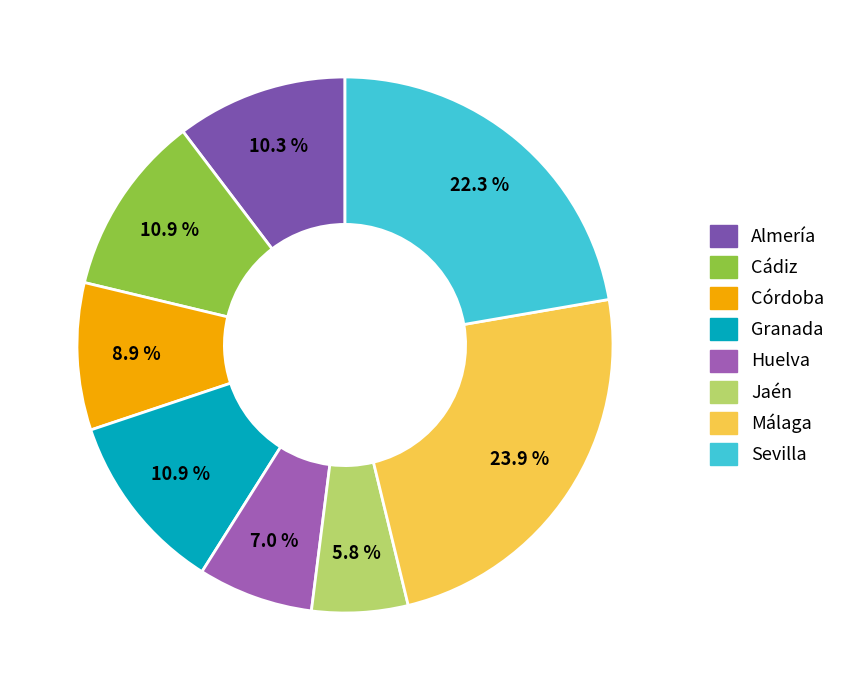

The Sevilla slice represents 22% of the pie. True or false?

True